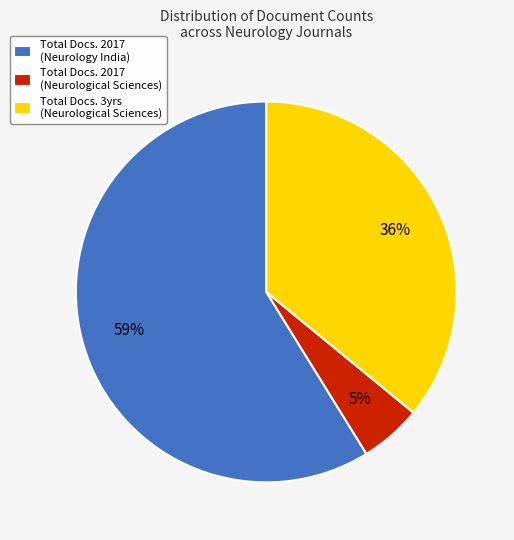

Do Total Docs. 2017 (Neurological Sciences) and Total Docs. 3yrs (Neurological Sciences) together represent more than half of the pie?

No